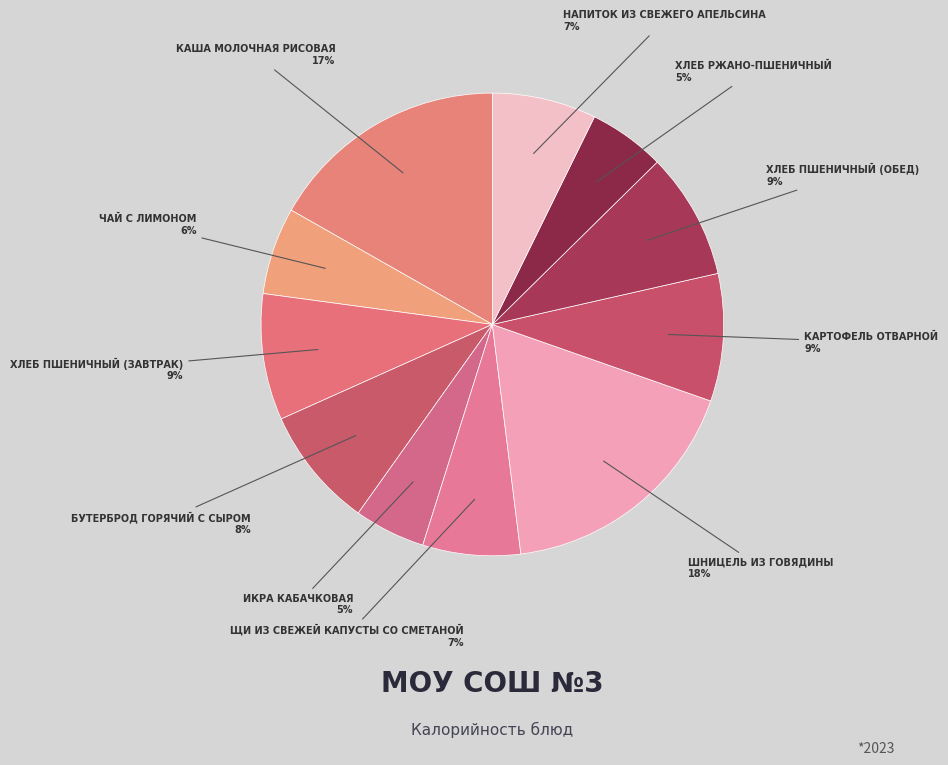

How many segments does this pie chart have?

11